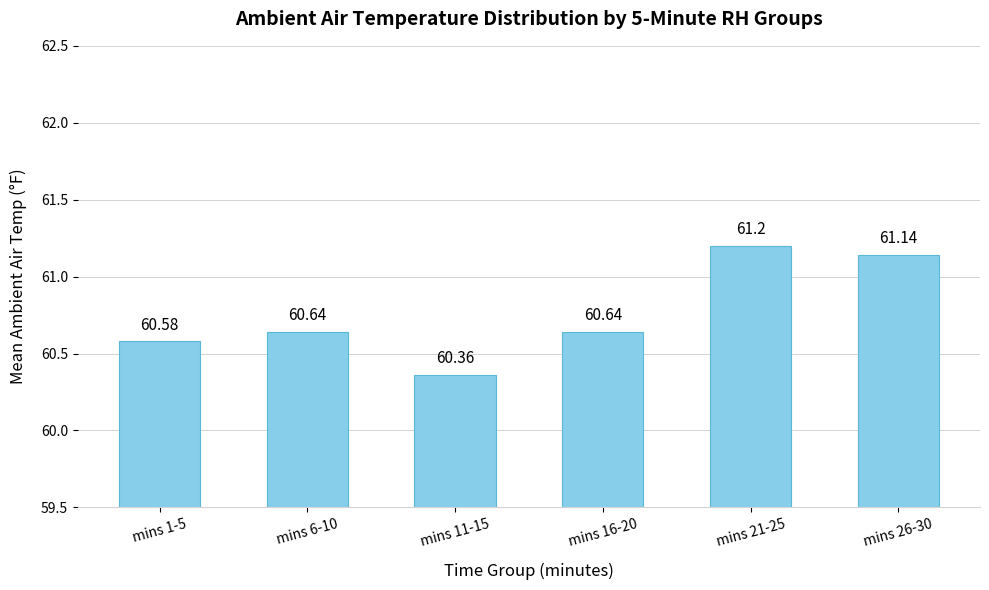

The chart shows a value of 60.6 at mins 1-5. True or false?

True